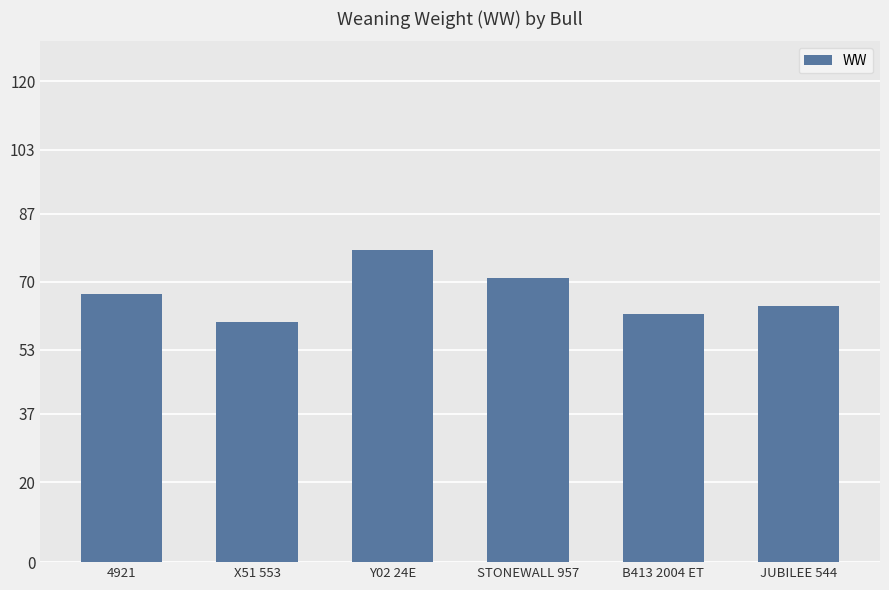

How many values are below 67?

3